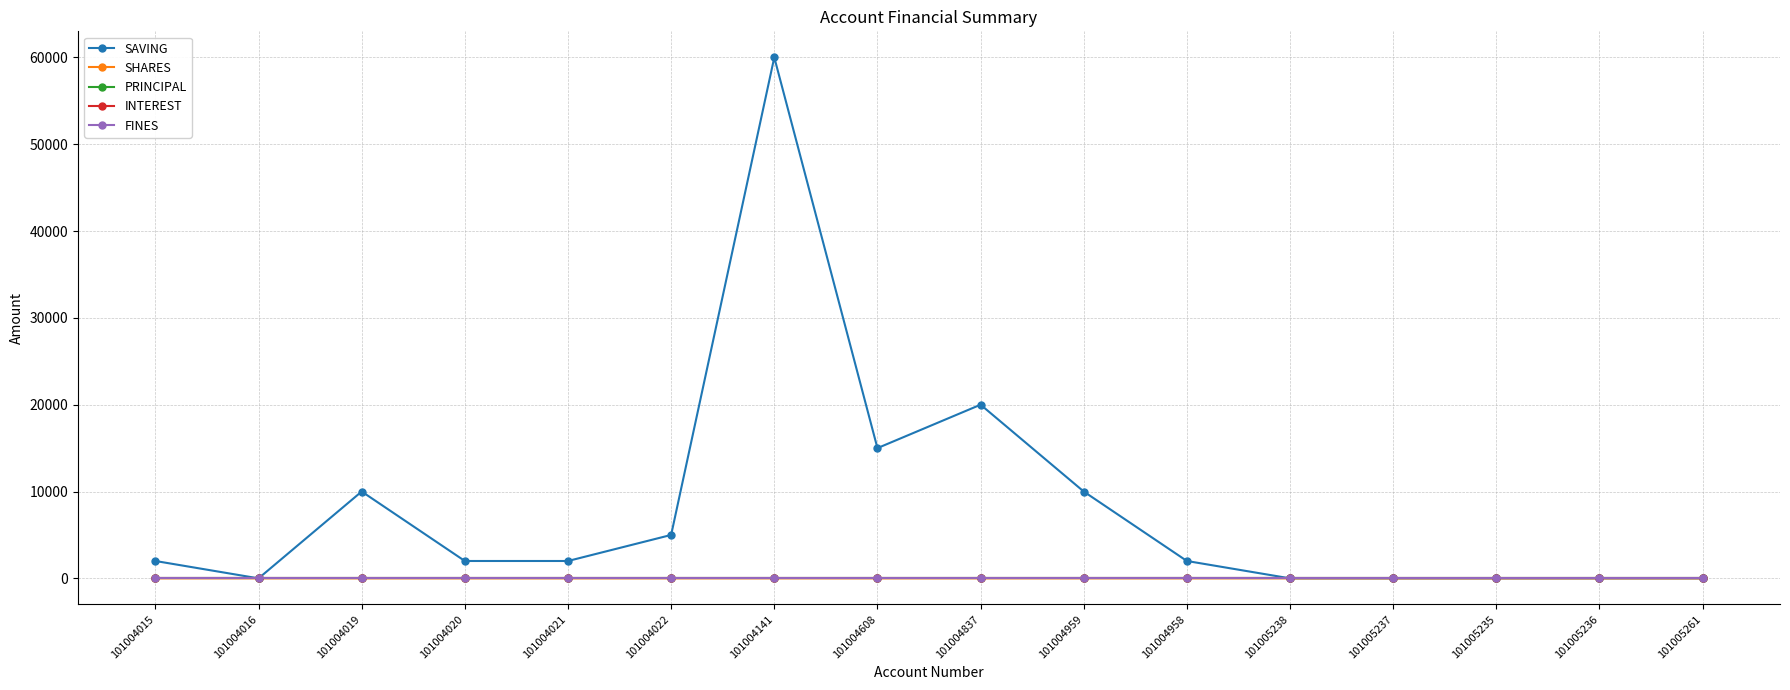

Which series has the widest spread of values?

SAVING